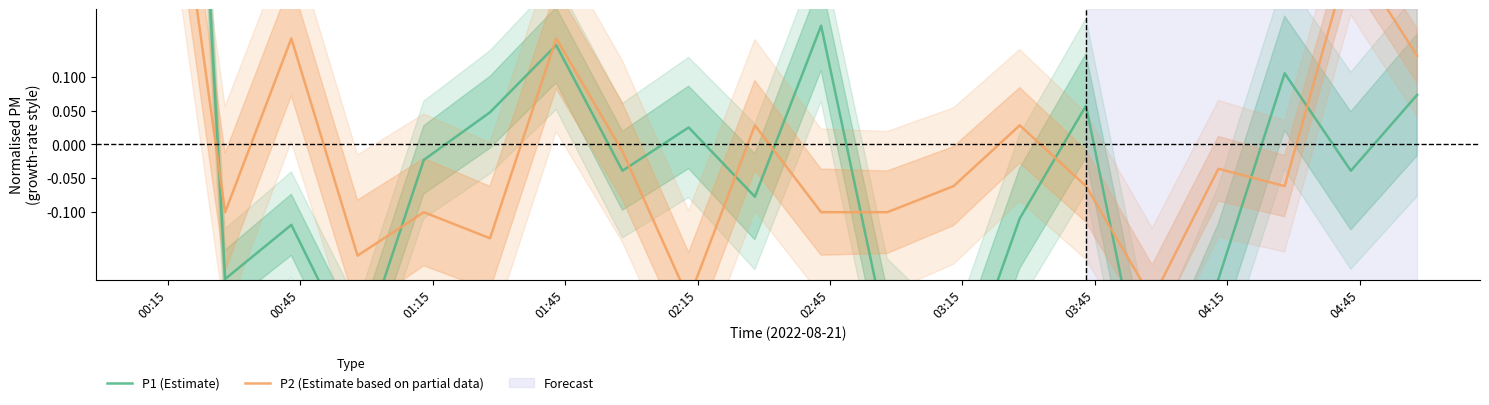

List the series in order of their overall mean, lowest first.

P2 (Estimate based on partial data), P1 (Estimate)